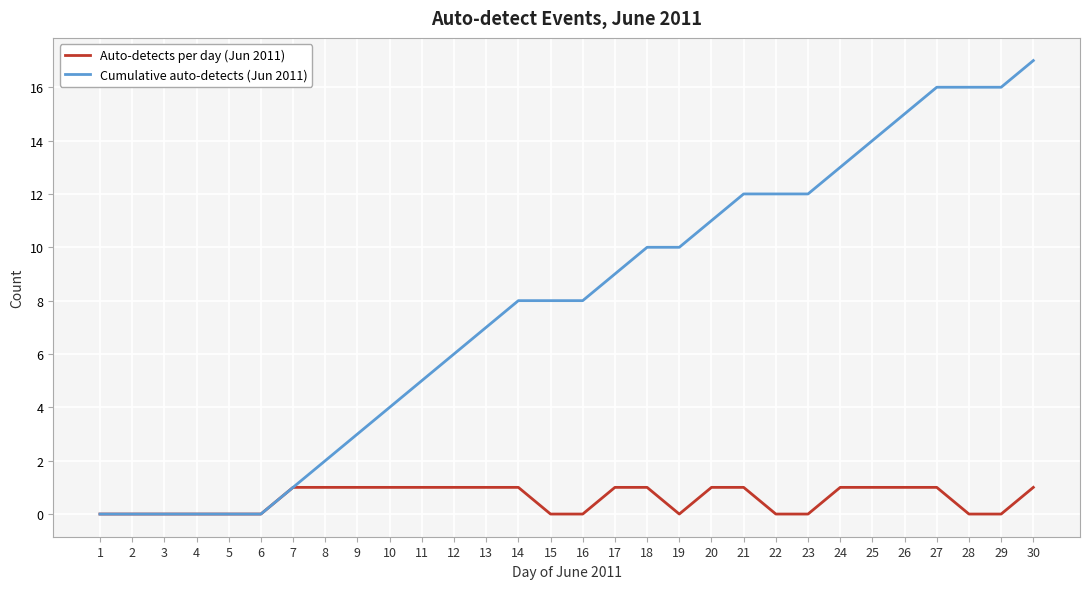

What value does the Cumulative auto-detects (Jun 2011) series have at 21?

12